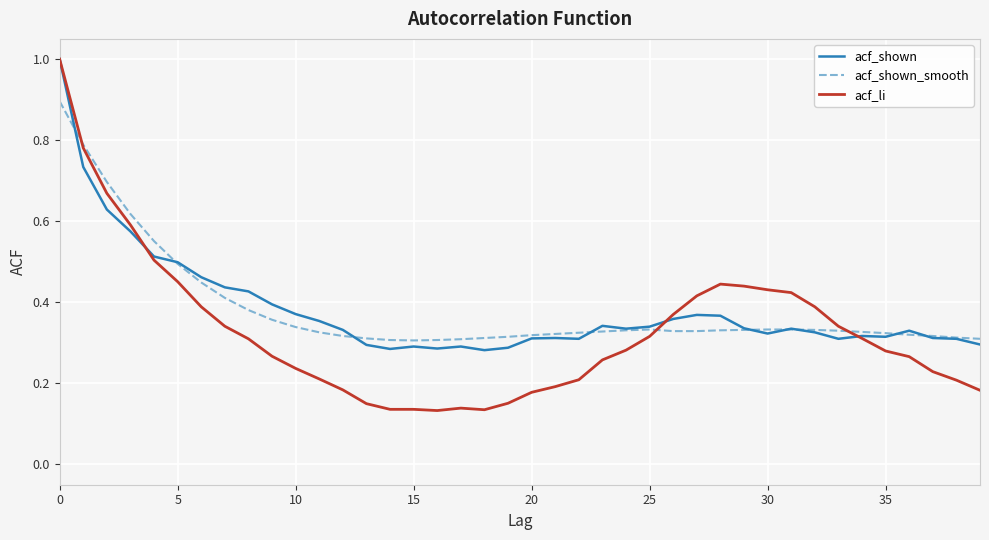

Which series has the largest range (max minus min)?

acf_li